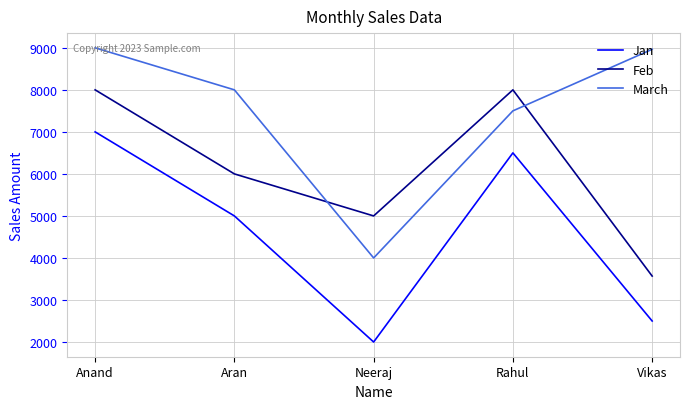

At which label does Jan first exceed 5000?

Anand